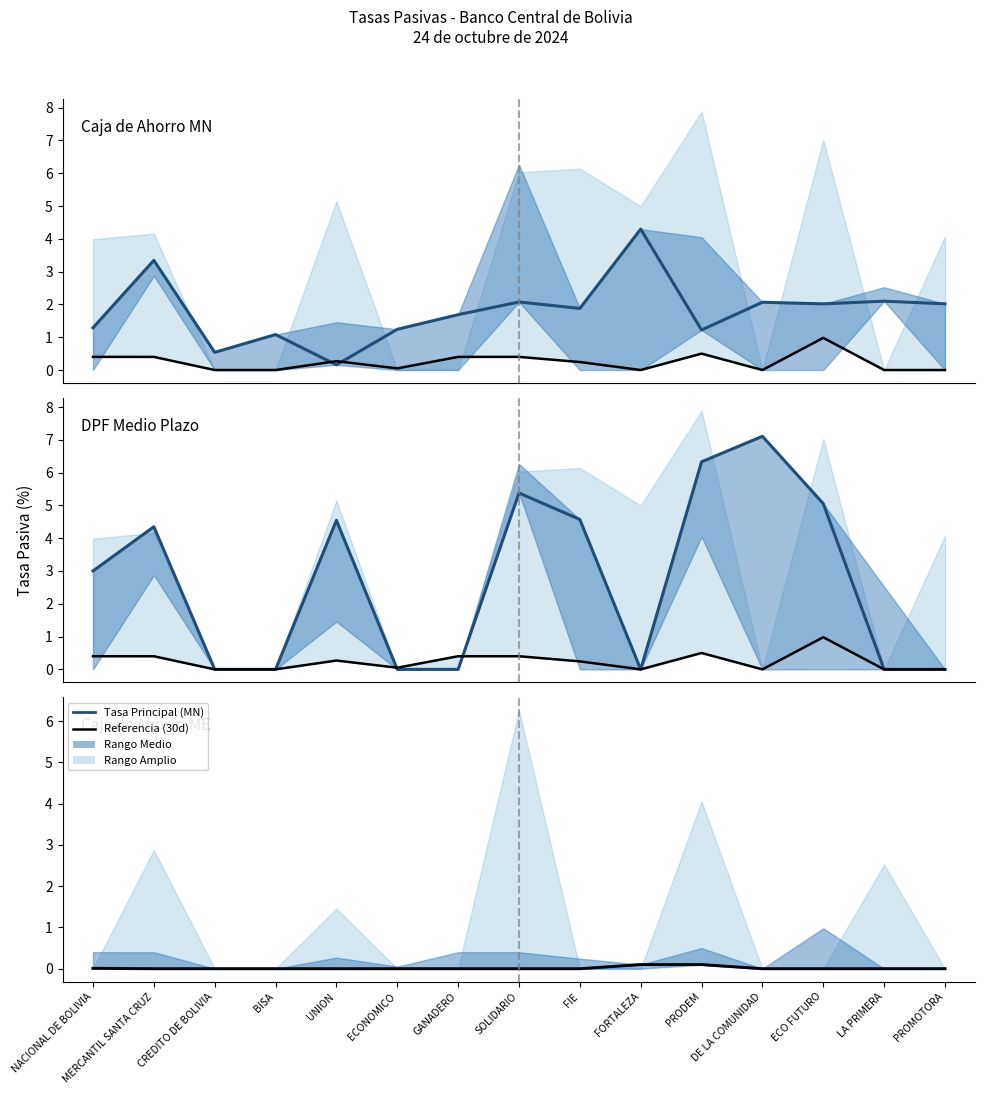

At which category does DPF 720d MN reach its first local peak?

MERCANTIL SANTA CRUZ